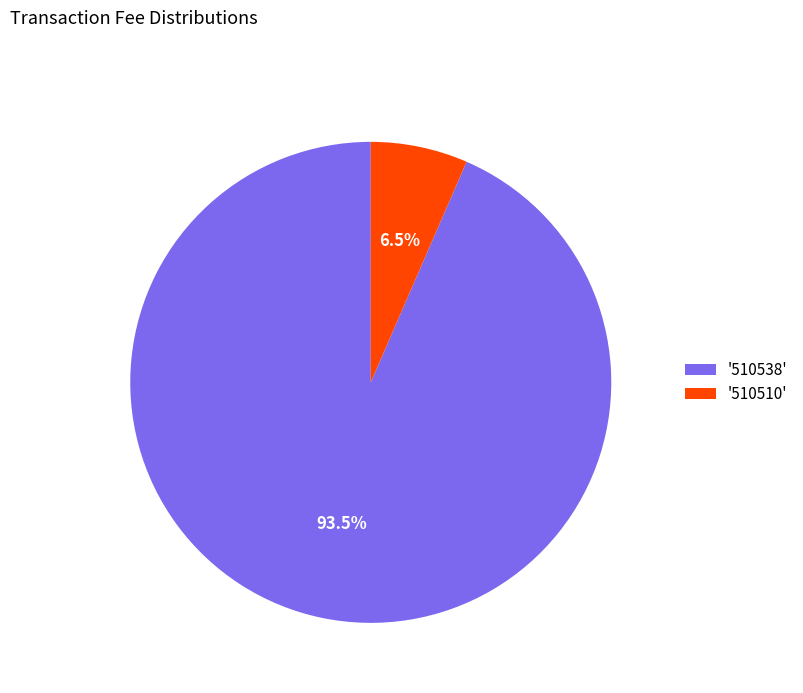

Which has a higher value, '510538' or '510510'?

'510538'